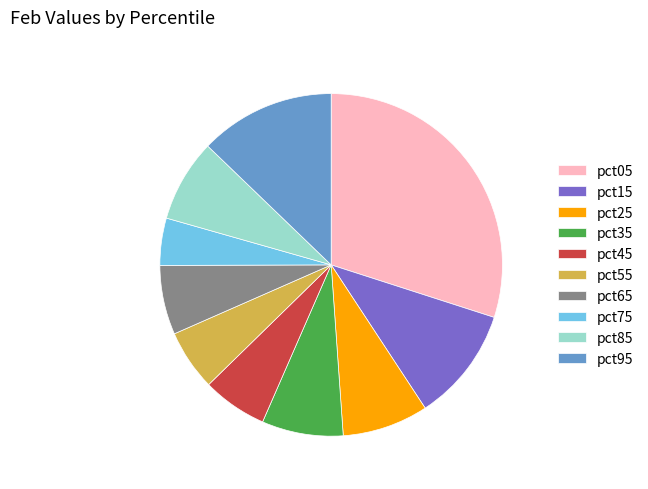

The pct85 slice represents 8% of the pie. True or false?

True